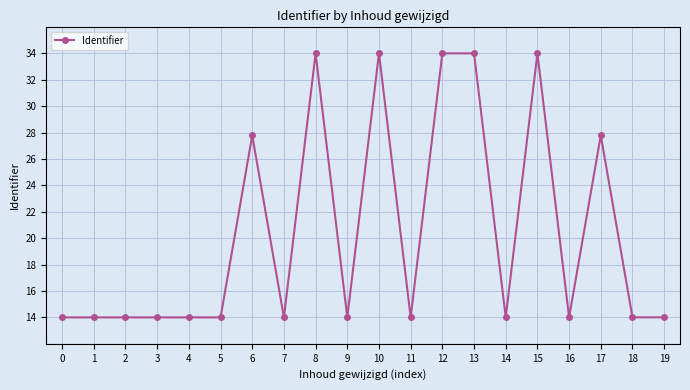

Reading right to left, list all the values displayed in this chart.

19=14.0	18=14.0	17=27.8	16=14.0	15=34.0	14=14.0	13=34.0	12=34.0	11=14.0	10=34.0	9=14.0	8=34.0	7=14.0	6=27.8	5=14.0	4=14.0	3=14.0	2=14.0	1=14.0	0=14.0